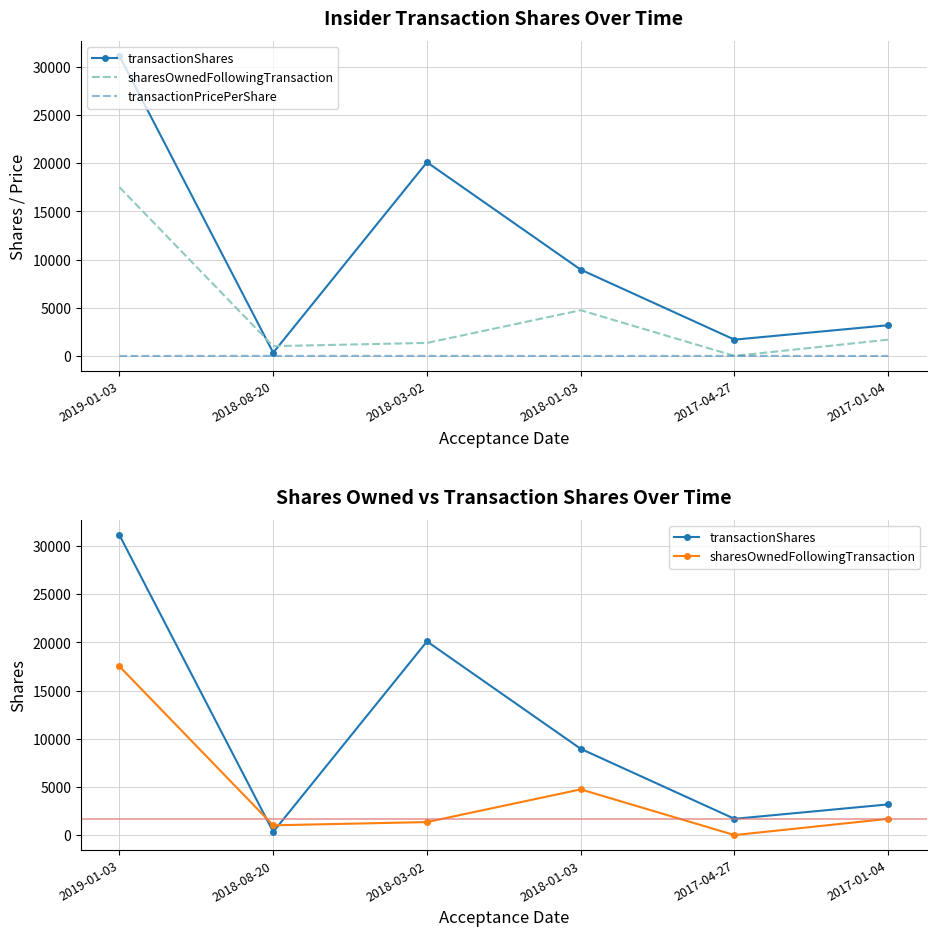

What is the greatest value displayed?

31122.0